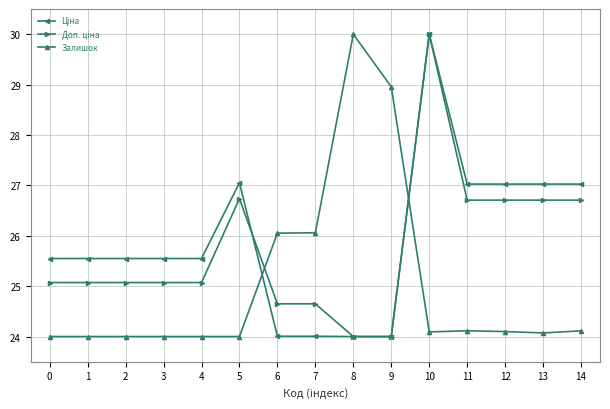

The Залишок series shows 13.9 at 8. True or false?

False